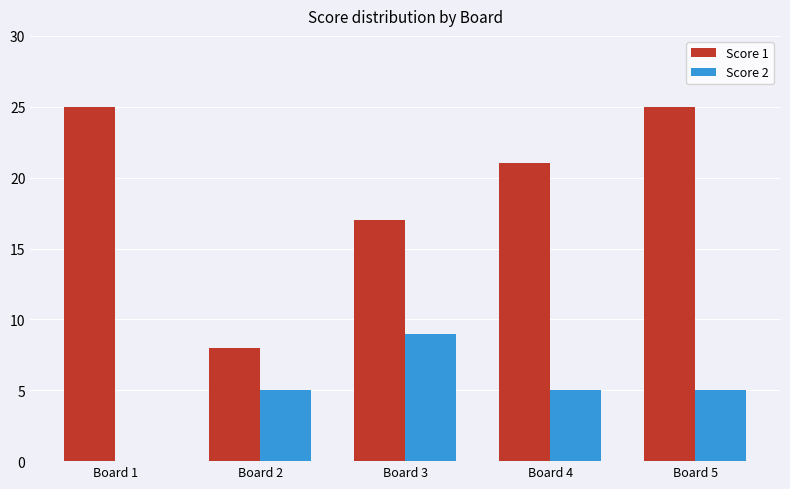

How many distinct data groups are displayed?

2